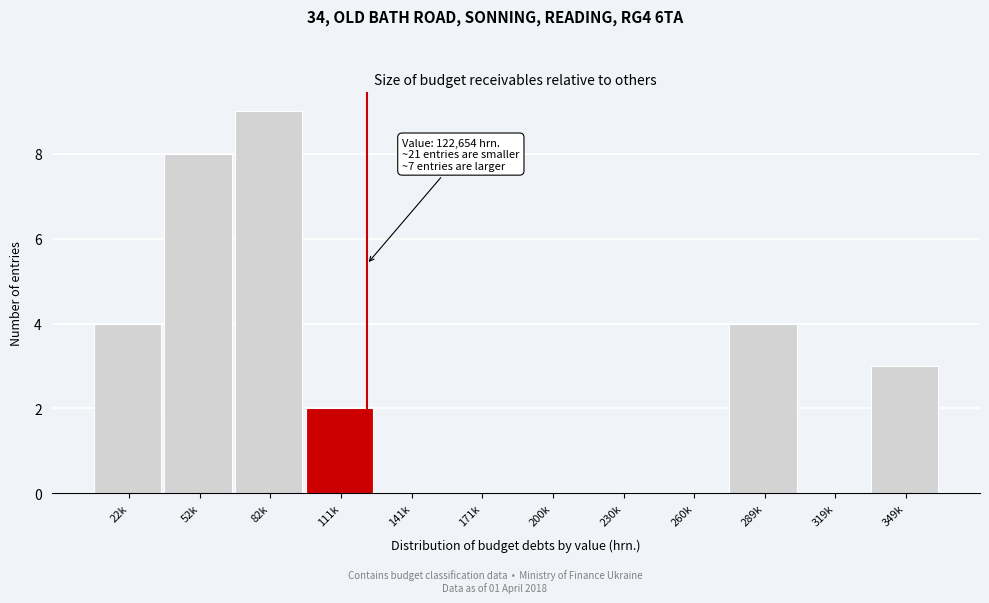

Reading left to right, transcribe all the data shown in this chart.

22k=4	52k=8	82k=9	111k=2	141k=0	171k=0	200k=0	230k=0	260k=0	289k=4	319k=0	349k=3